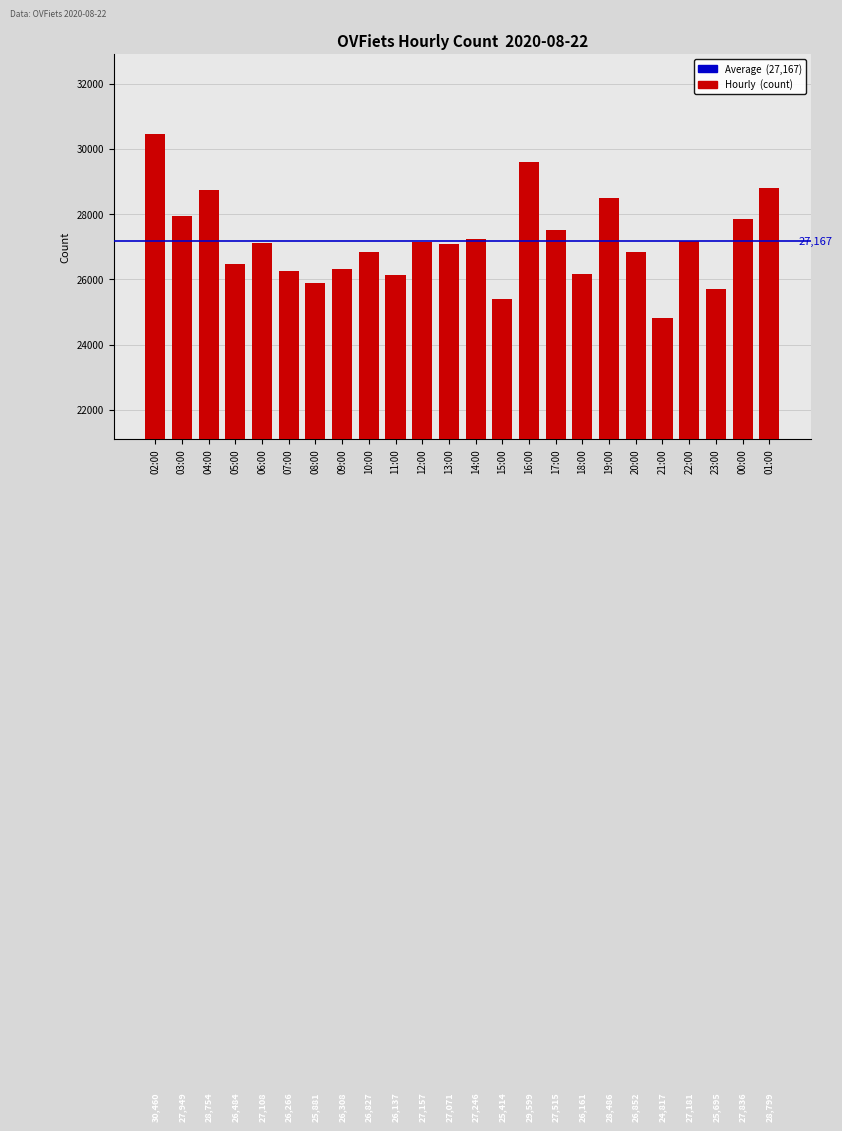

What is the ratio of the value at 11:00 to the value at 02:00?

0.9